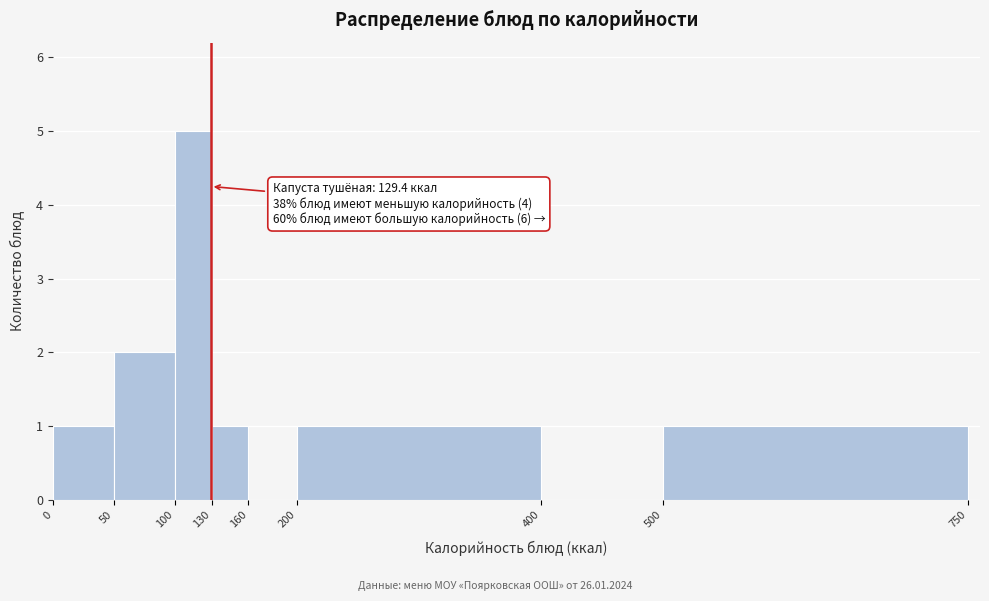

Which range on the x-axis has the tallest bar?

100 to 130